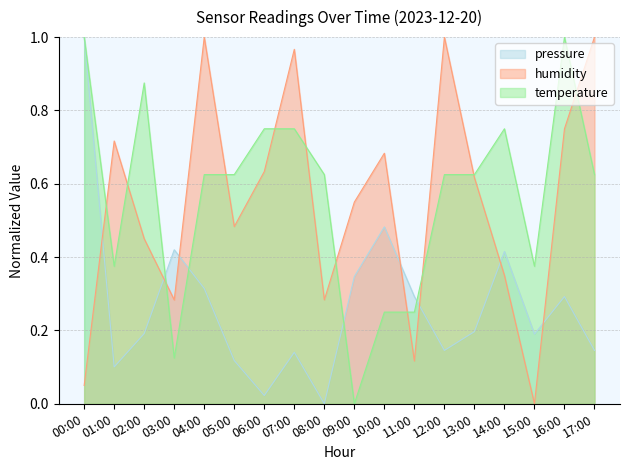

What is the difference between the maximum and minimum values in the temperature series?

1.0